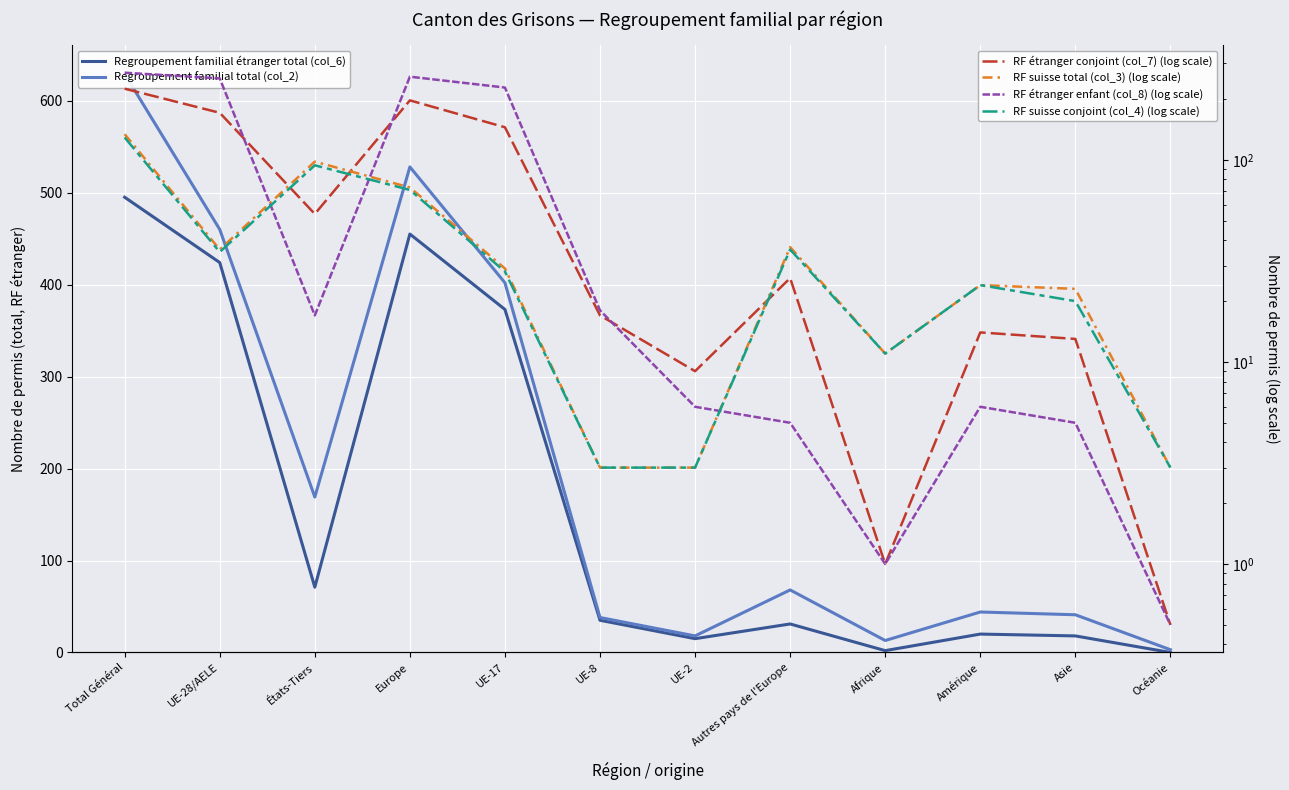

What is the total value across all series at UE-28/AELE?

1379.0